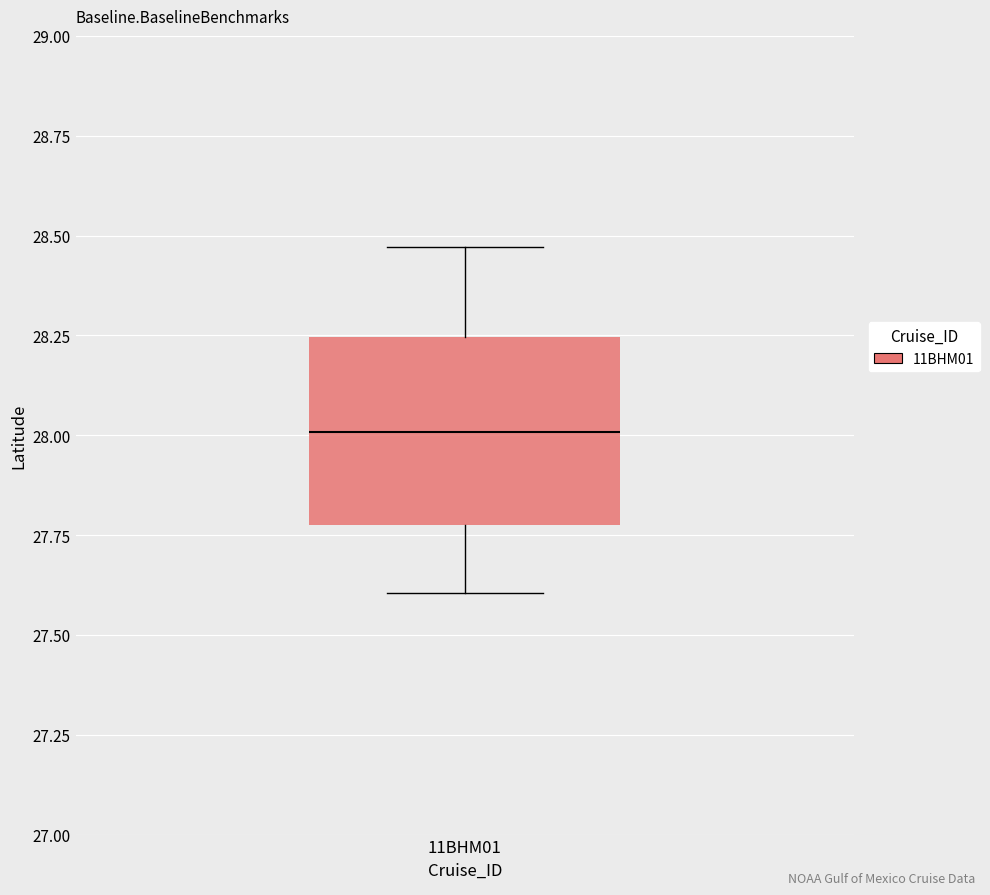

Where is the lower edge of the box for 11BHM01 on the y-axis? The values are not printed on the chart, so give them approximately, as read against the axis.

27.75